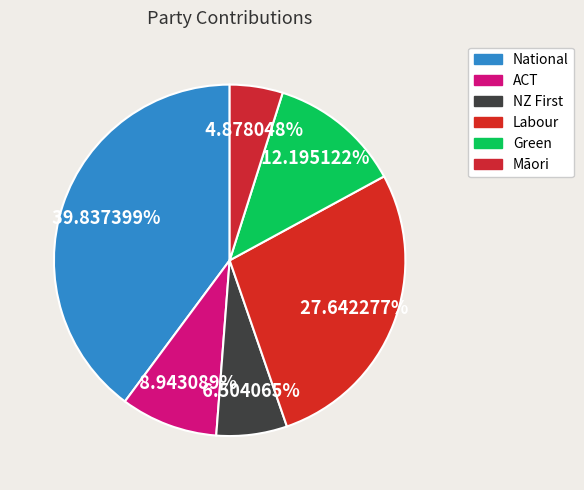

Count the number of slices in the pie.

6